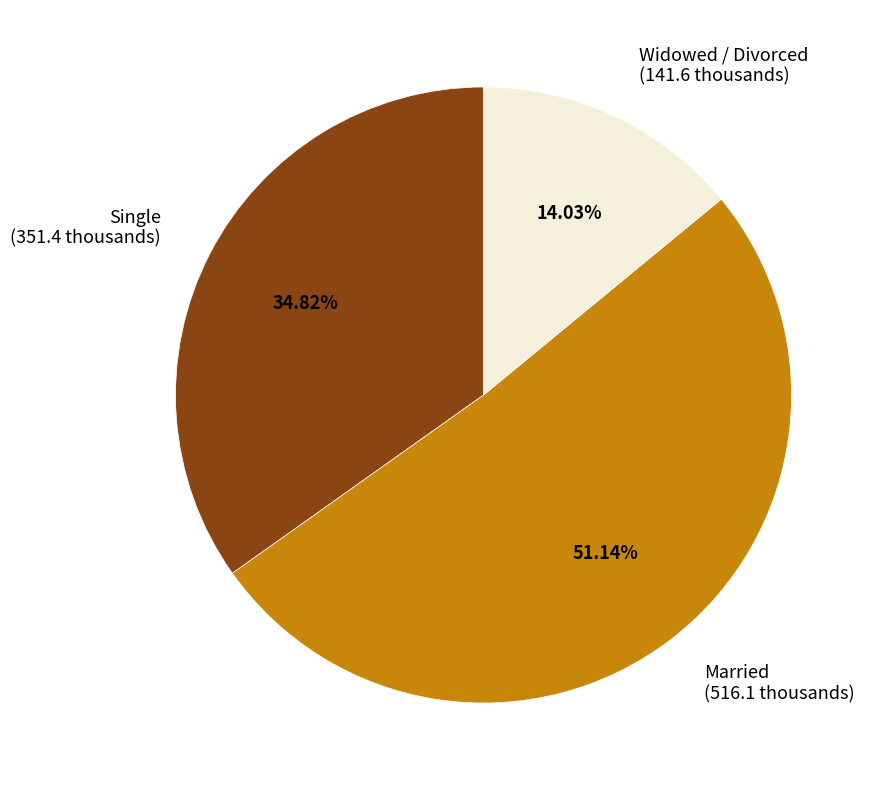

To the nearest percent, what is the combined percentage of Single and Widowed / Divorced?

49%